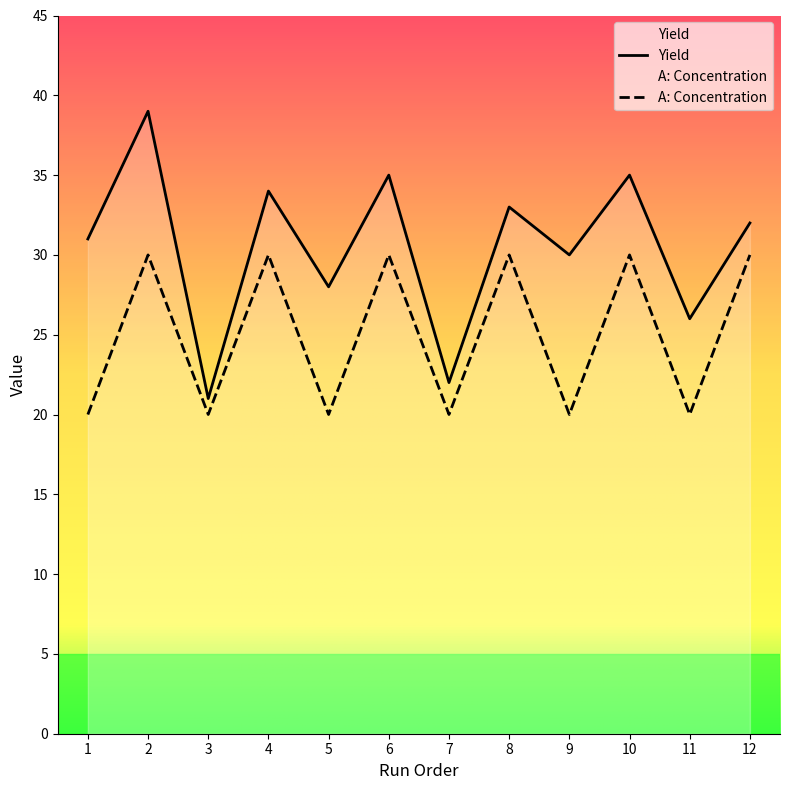

Rank the series by their maximum value, from lowest to highest.

A: Concentration, Yield